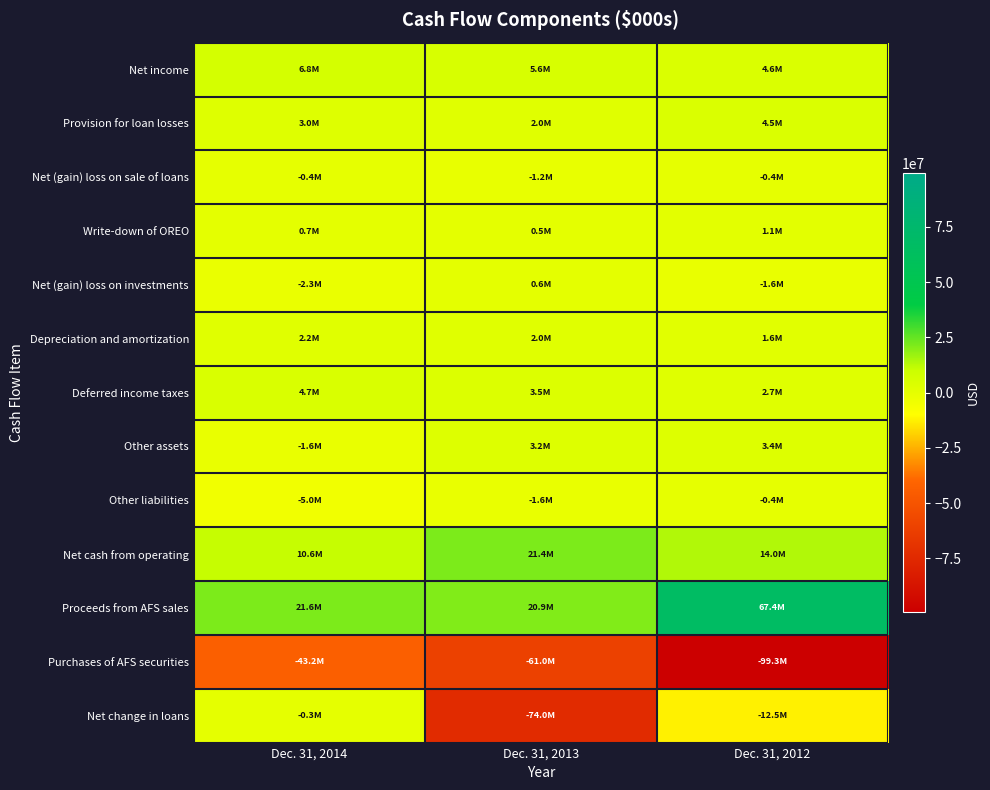

Reading left to right, extract all data points from this chart.

Net income: Dec. 31, 2014=6784000	Dec. 31, 2013=5551000	Dec. 31, 2012=4556000
Provision for loan losses: Dec. 31, 2014=3014000	Dec. 31, 2013=2011000	Dec. 31, 2012=4461000
Net (gain) loss on sale of loans: Dec. 31, 2014=-432000	Dec. 31, 2013=-1222000	Dec. 31, 2012=-423000
Write-down of OREO: Dec. 31, 2014=679000	Dec. 31, 2013=492000	Dec. 31, 2012=1062000
Net (gain) loss on investments: Dec. 31, 2014=-2297000	Dec. 31, 2013=561000	Dec. 31, 2012=-1604000
Depreciation and amortization: Dec. 31, 2014=2227000	Dec. 31, 2013=2050000	Dec. 31, 2012=1574000
Deferred income taxes: Dec. 31, 2014=4702000	Dec. 31, 2013=3522000	Dec. 31, 2012=2683000
Other assets: Dec. 31, 2014=-1605000	Dec. 31, 2013=3239000	Dec. 31, 2012=3425000
Other liabilities: Dec. 31, 2014=-5012000	Dec. 31, 2013=-1619000	Dec. 31, 2012=-430000
Net cash from operating: Dec. 31, 2014=10646000	Dec. 31, 2013=21351000	Dec. 31, 2012=13955000
Proceeds from AFS sales: Dec. 31, 2014=21600000	Dec. 31, 2013=20927000	Dec. 31, 2012=67419000
Purchases of AFS securities: Dec. 31, 2014=-43201000	Dec. 31, 2013=-60956000	Dec. 31, 2012=-99274000
Net change in loans: Dec. 31, 2014=-278000	Dec. 31, 2013=-74003000	Dec. 31, 2012=-12474000